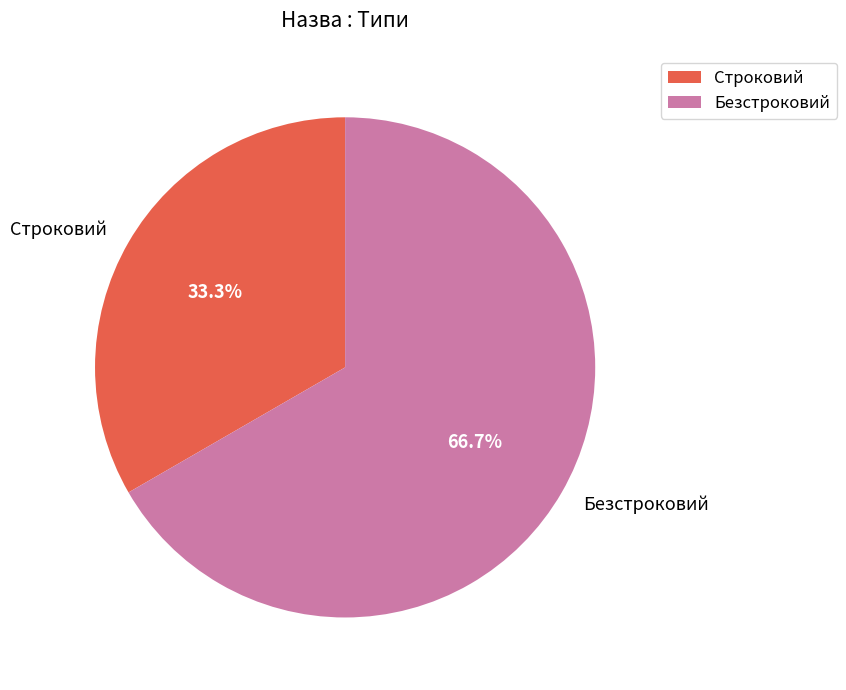

What percentage is the Строковий slice, to the nearest percent?

33%